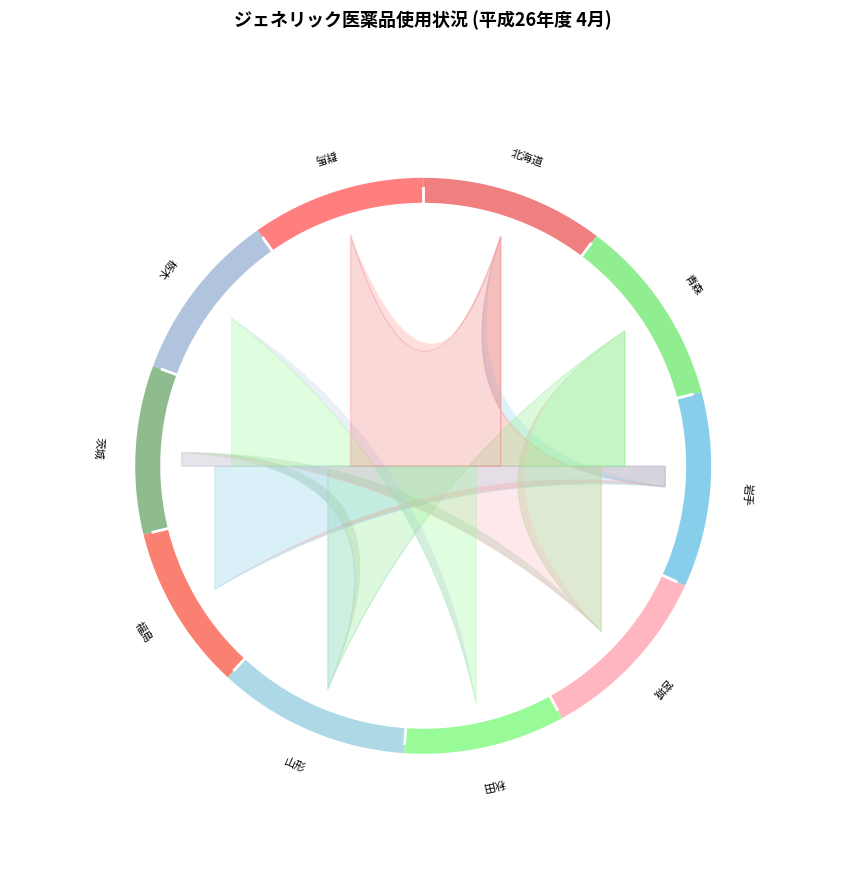

Is 北海道 the majority of the pie?

No